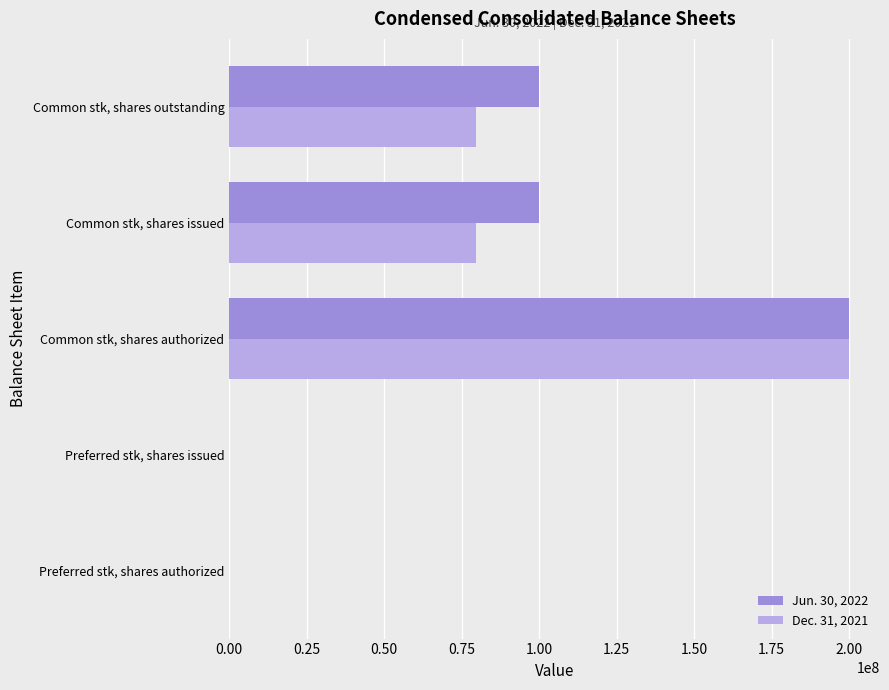

What is the total value across all series at Common stk, shares authorized?

400000000